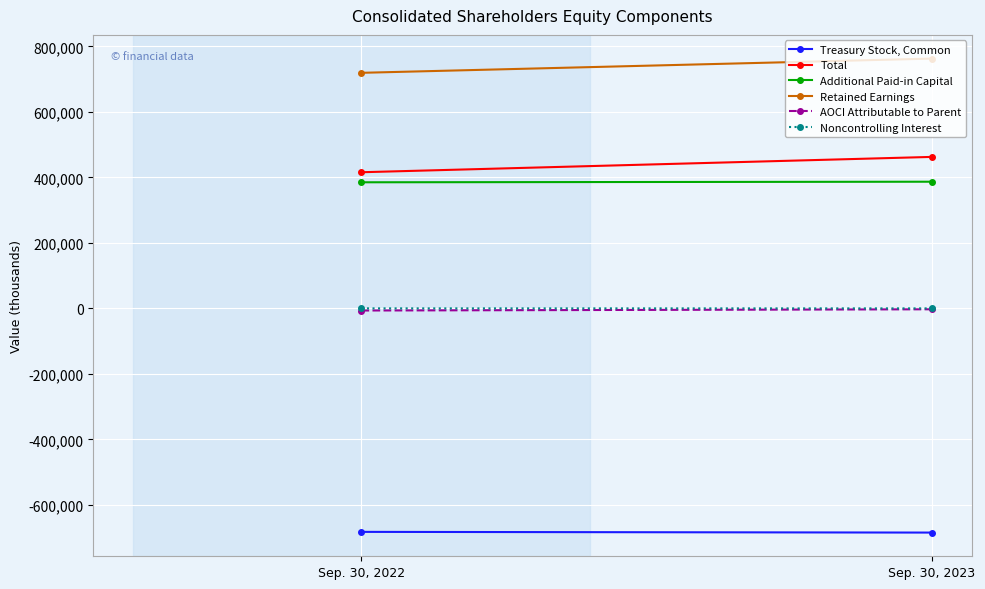

Reading left to right, what are all the values shown in this chart?

Treasury Stock, Common: -682599	-684747
Total: 415739	462556
Additional Paid-in Capital: 385051	386816
Retained Earnings: 719370	762830
AOCI Attributable to Parent: -6544	-2810
Noncontrolling Interest: -33	-28